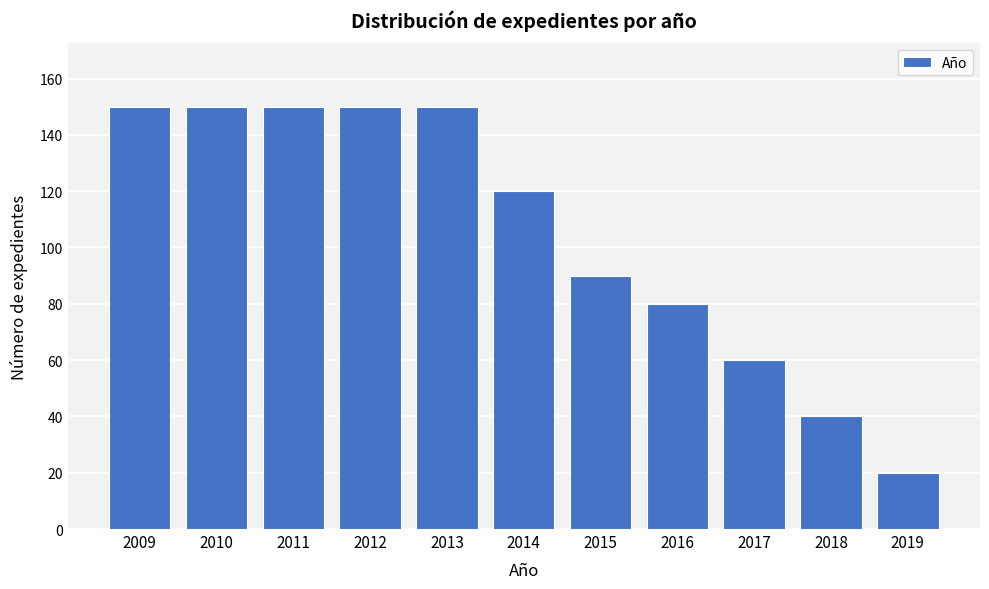

Reading left to right, extract all data points from this chart.

150	150	150	150	150	120	90	80	60	40	20